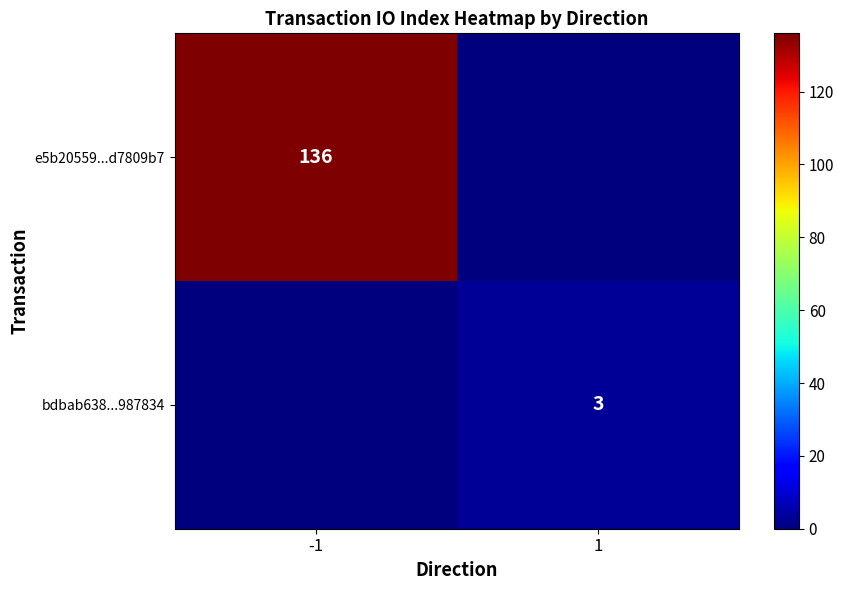

Count the e5b20559...d7809b7 values in the range 0 to 136.

2